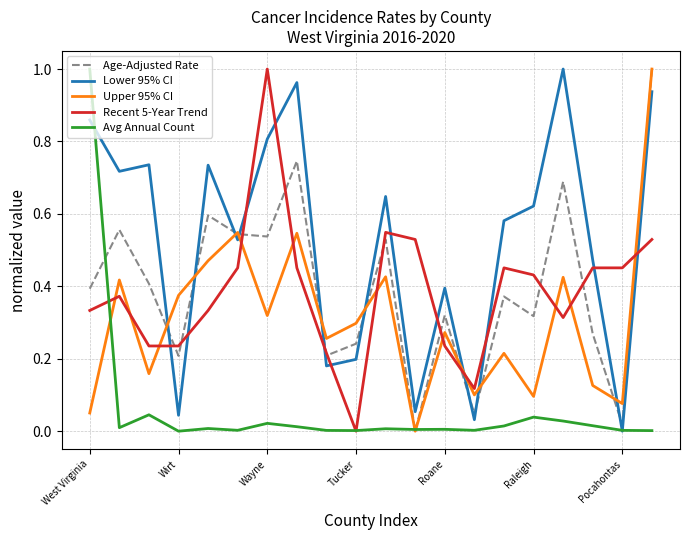

Which series ends up on top after the final intersection of Recent 5-Year Trend and Upper 95% CI?

Upper 95% CI